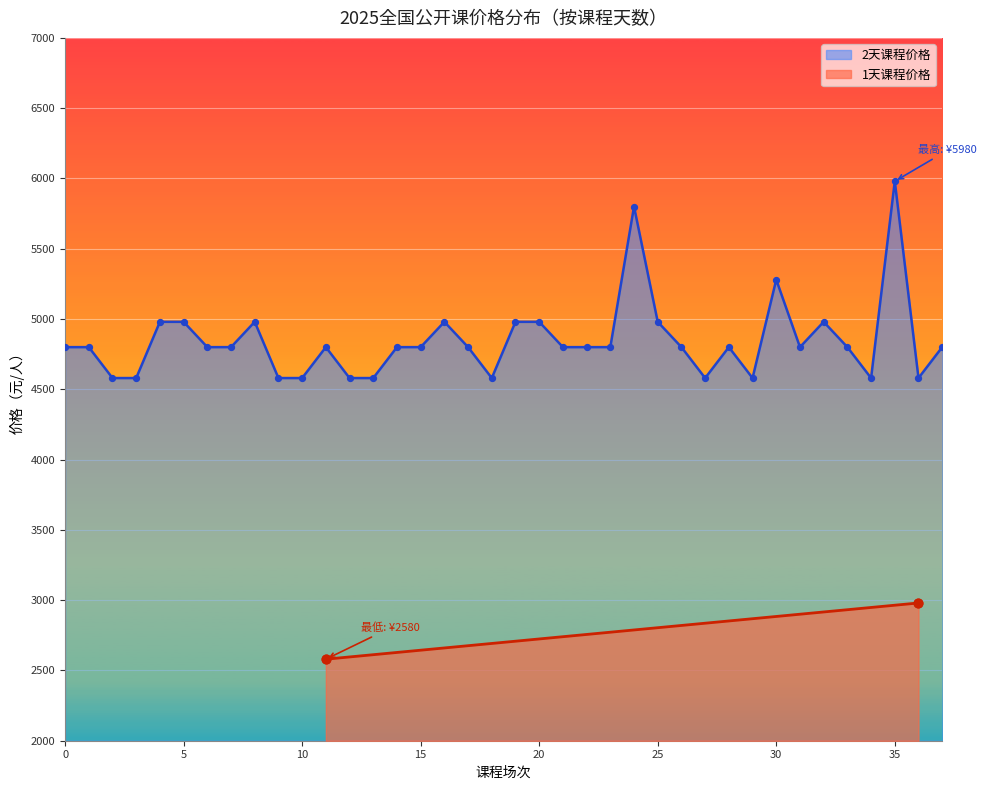

What is the lowest value of the 2天课程价格 series?

4580